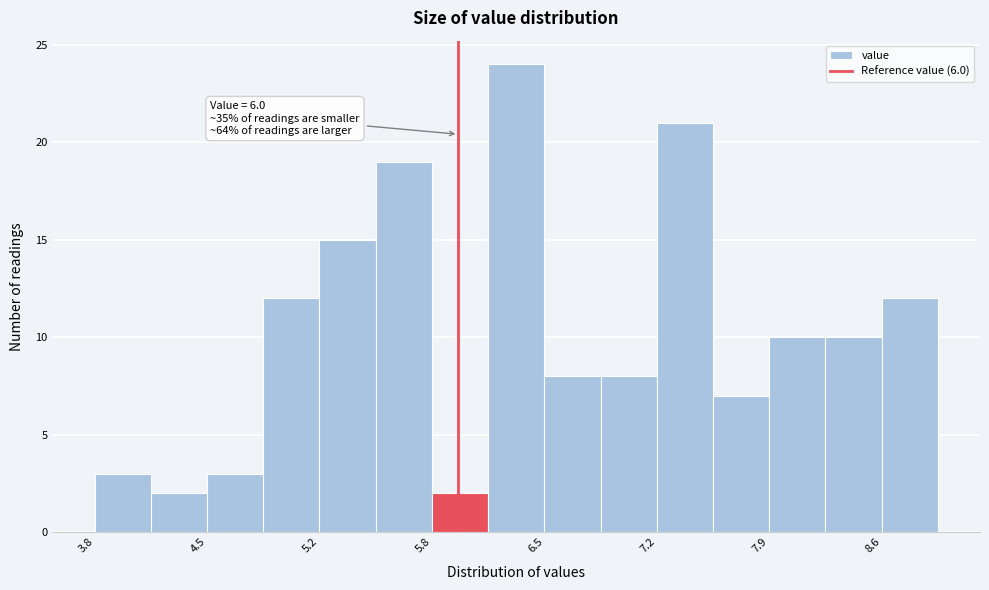

Read against the x-axis, roughly where is the centre of the tallest bar?

6.4